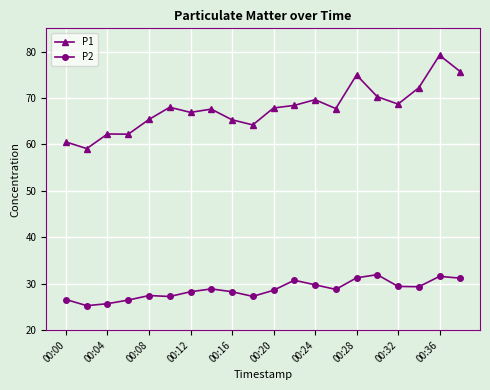

At how many categories does at least one series exceed 51?

20